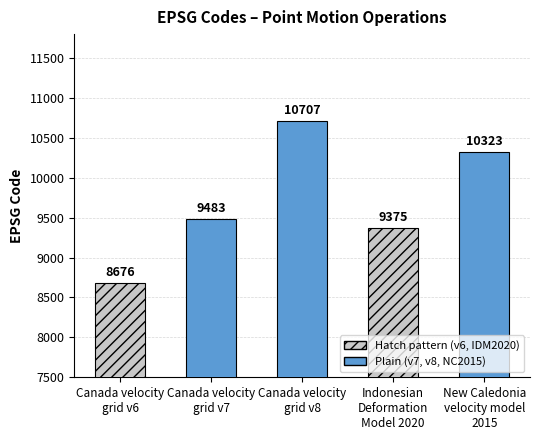

True or false: the data shows 8676 at Canada velocity
grid v6.

True